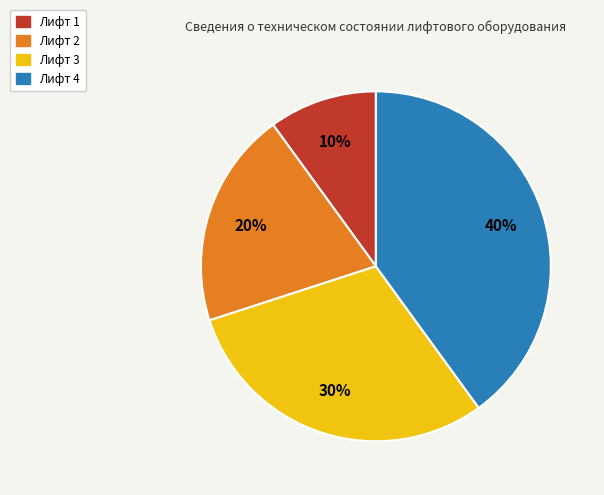

The Лифт 4 slice represents 33% of the pie. True or false?

False